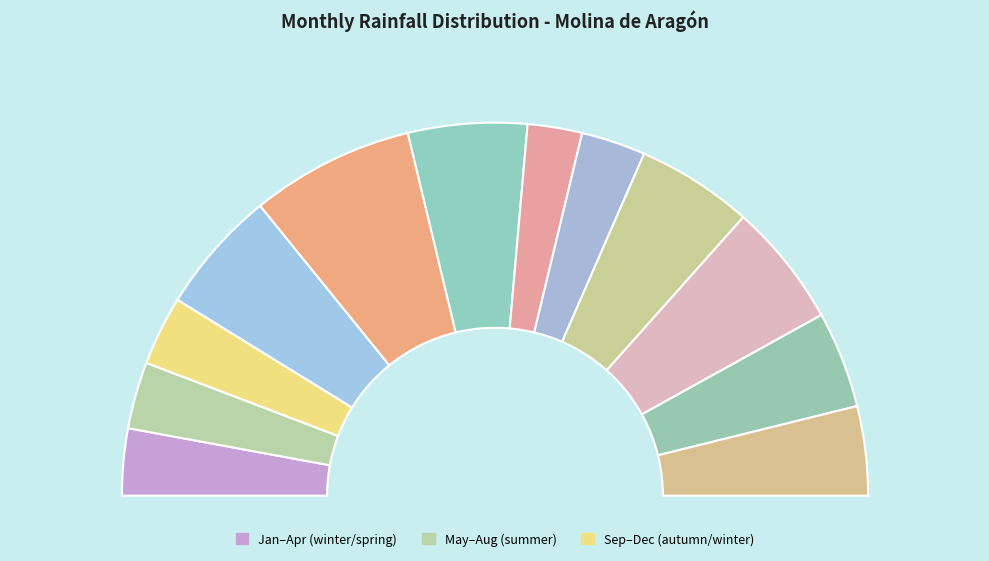

Do March and November together represent more than half of the pie?

No